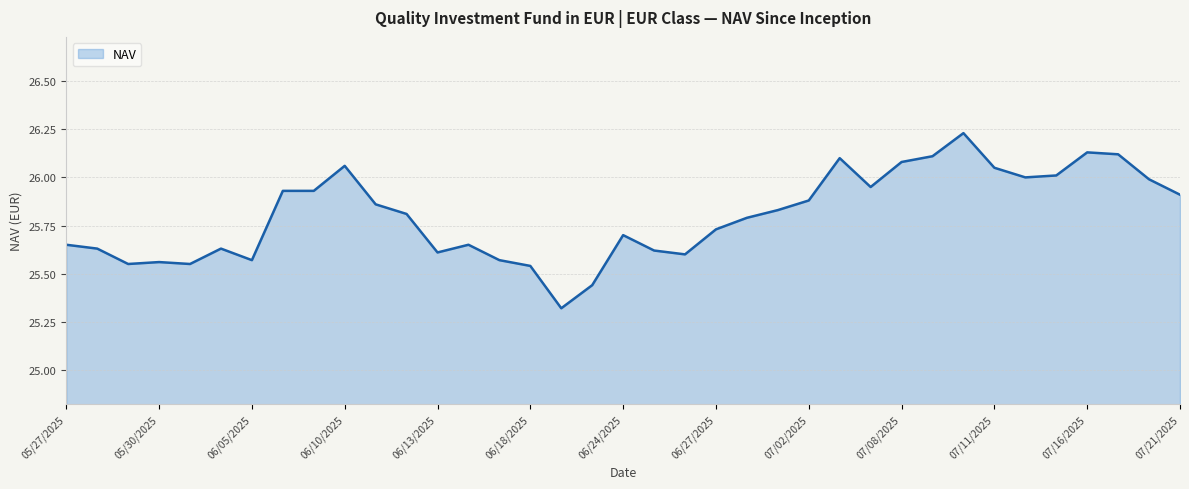

What is the difference between the maximum and minimum values?

0.9